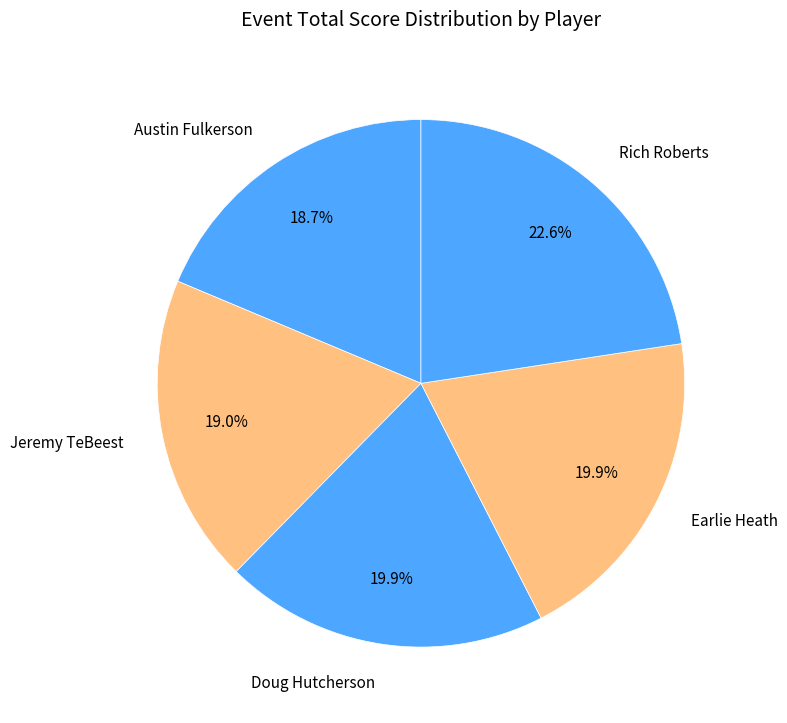

What percentage is the Earlie Heath slice, to the nearest percent?

20%